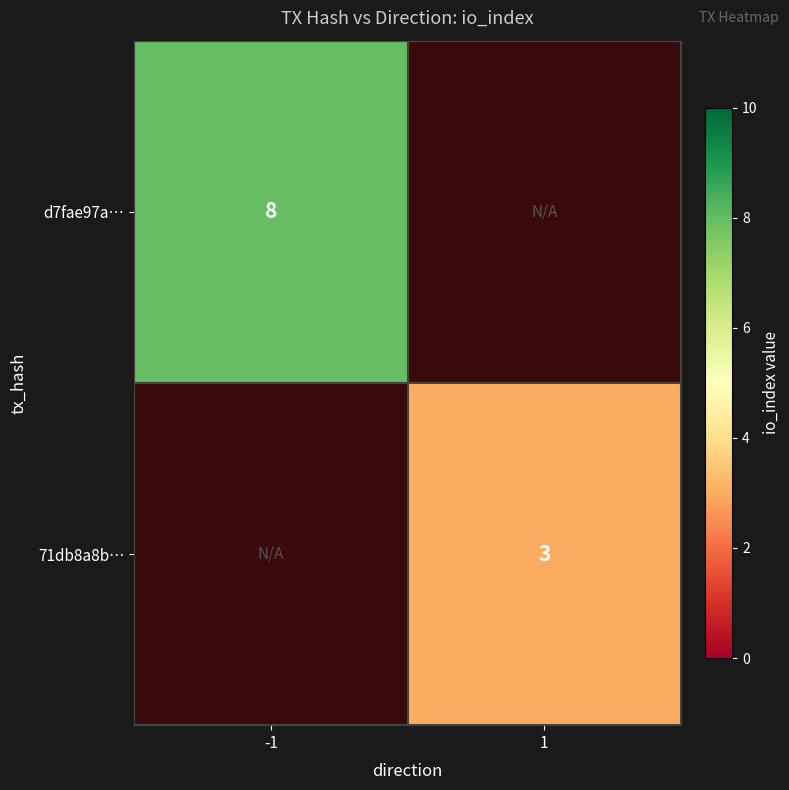

True or false: 71db8a8b… has a value of 3 at 1.

True